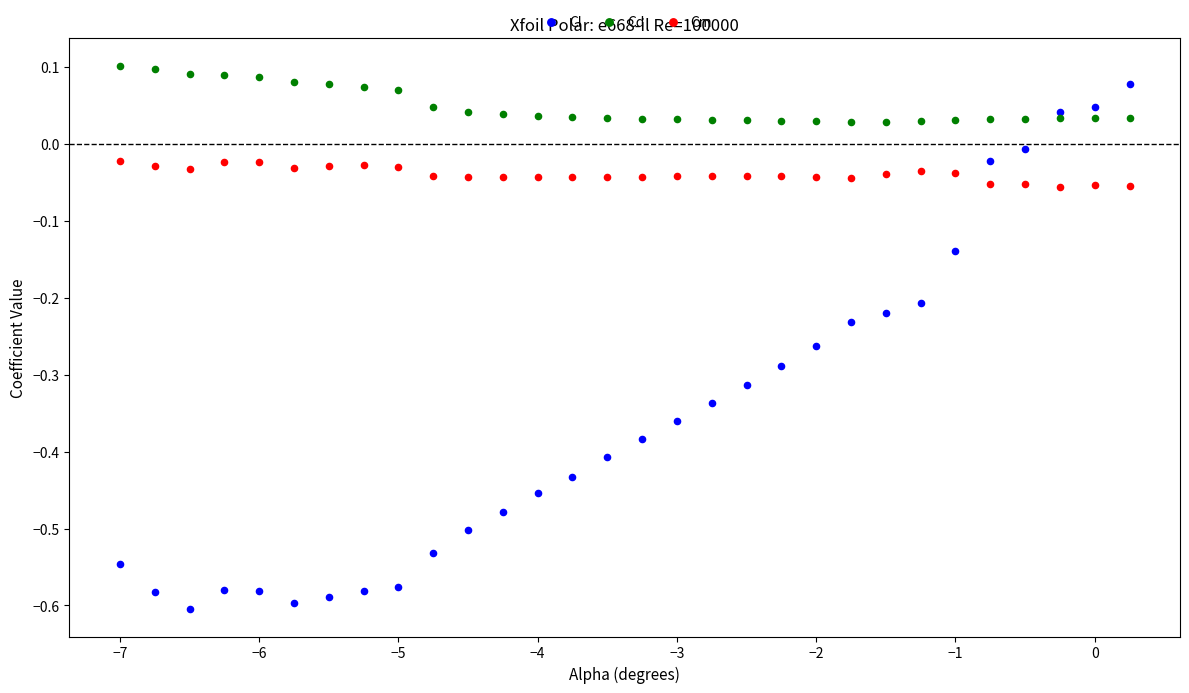

Which series contains the lowest Y value?

Cl